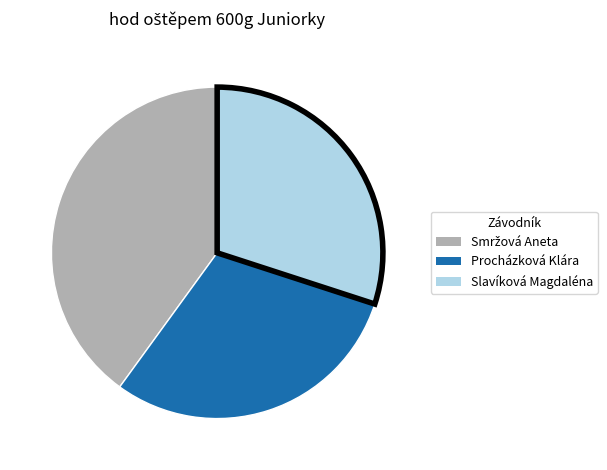

Is the sum of Slavíková Magdaléna and Procházková Klára greater than half?

Yes